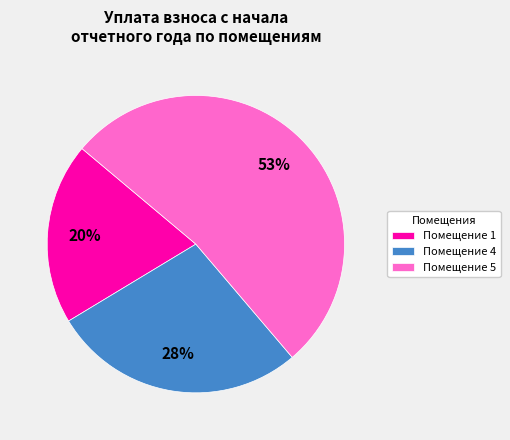

How many segments does this pie chart have?

3